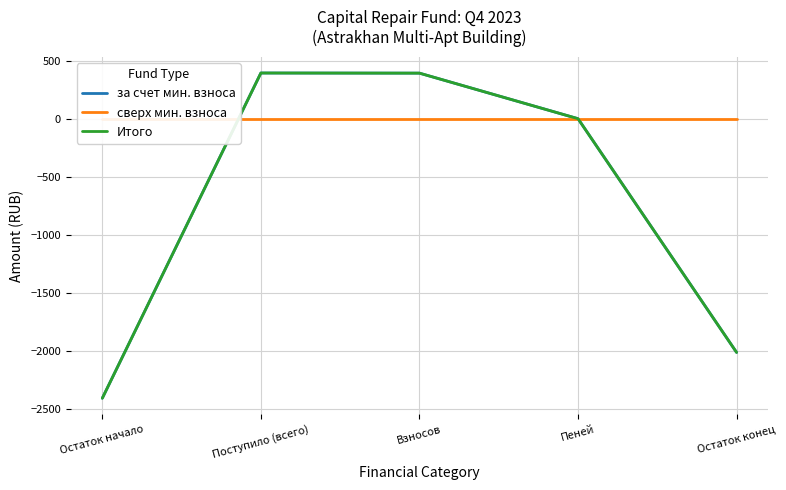

Which has a higher value, Остаток начало or Остаток конец?

Остаток конец